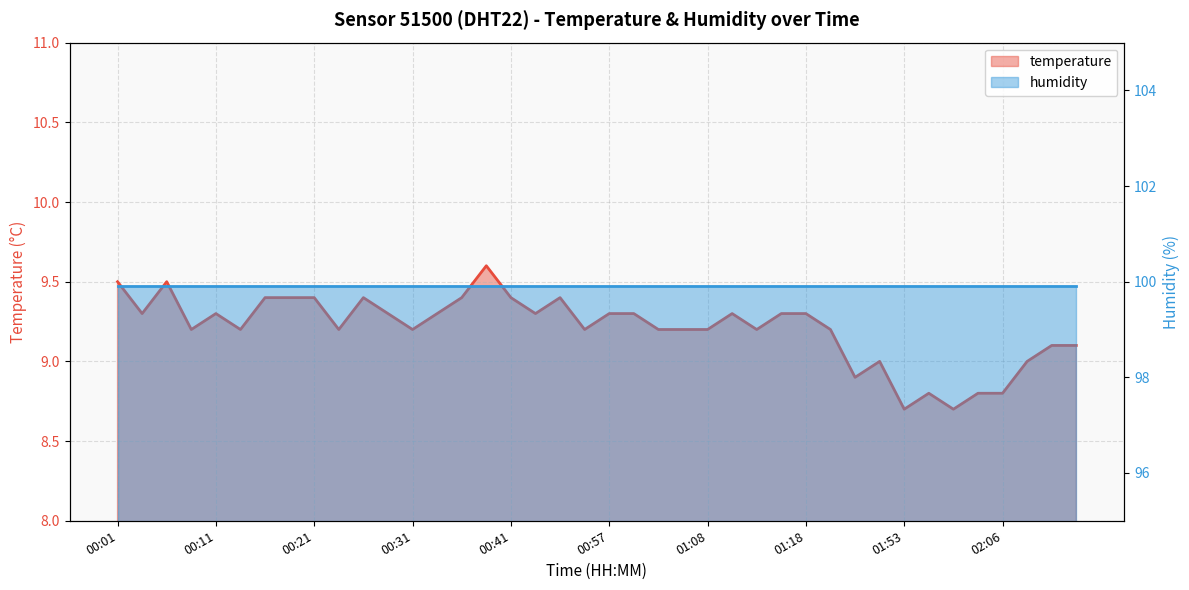

What is the difference between the values at 00:21 and 00:14?

0.2